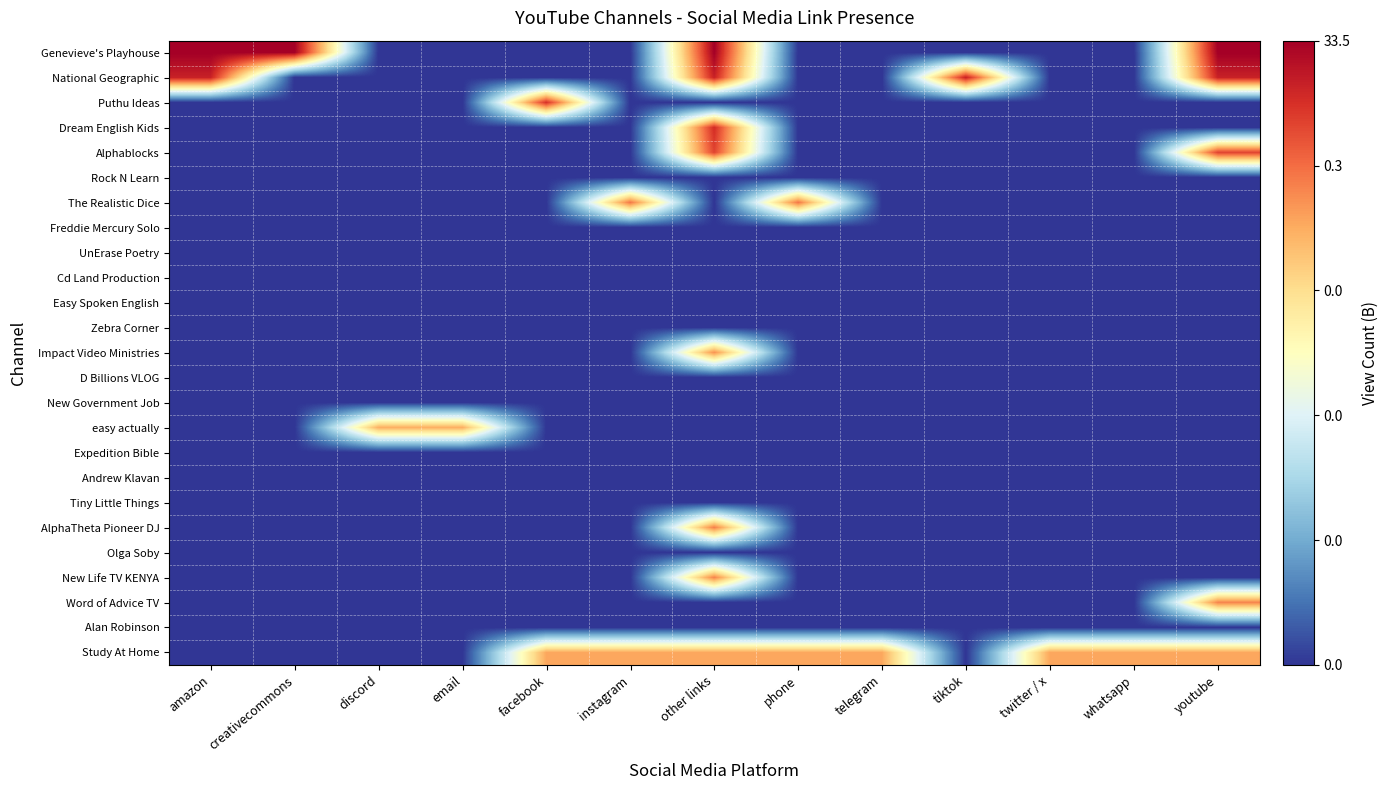

Rank the series by their maximum value, from lowest to highest.

Rock N Learn, Freddie Mercury Solo, UnErase Poetry, Cd Land Production, Easy Spoken English, Zebra Corner, D Billions VLOG, New Government Job, Expedition Bible, Andrew Klavan, Tiny Little Things, Olga Soby, Alan Robinson, easy actually, Study At Home, Impact Video Ministries, Word of Advice TV, New Life TV KENYA, AlphaTheta Pioneer DJ, The Realistic Dice, Alphablocks, Puthu Ideas, Dream English Kids, National Geographic, Genevieve's Playhouse